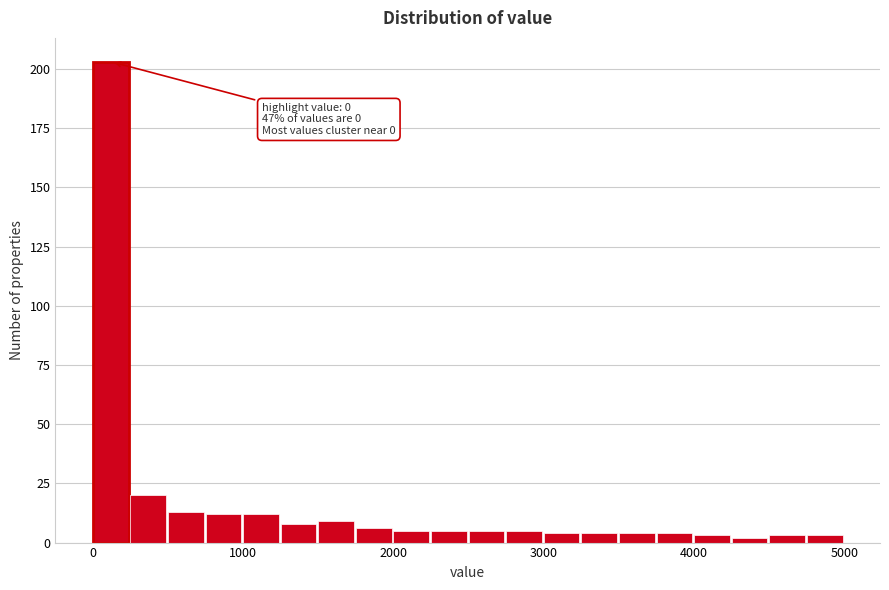

Read against the x-axis, roughly where is the centre of the tallest bar?

100